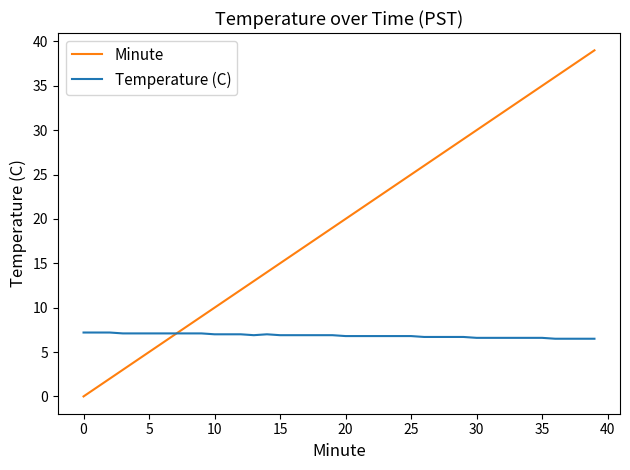

How many lines are shown in the chart?

2